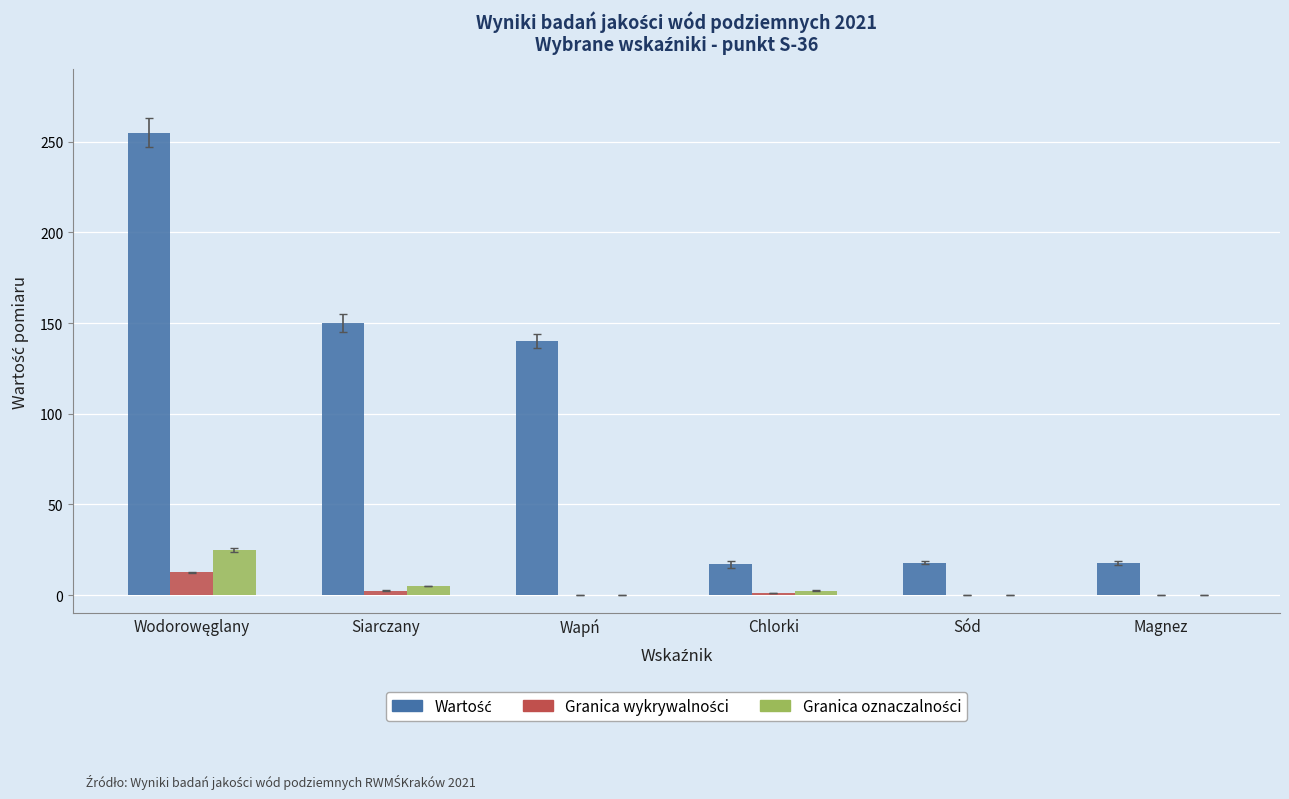

What is the total value across all series at Wapń?

140.4